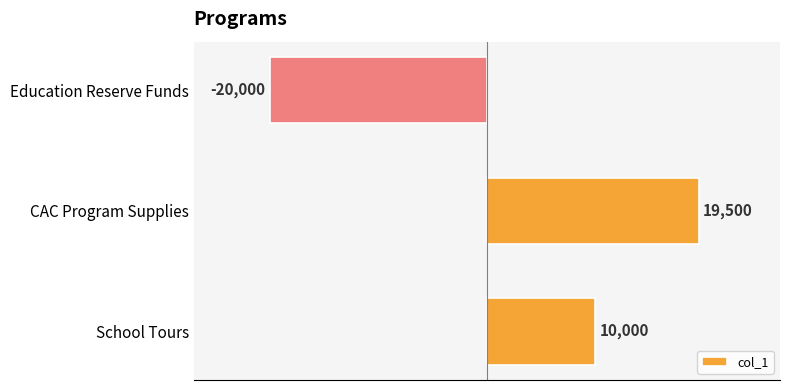

How many values are between -20000 and 19500?

3